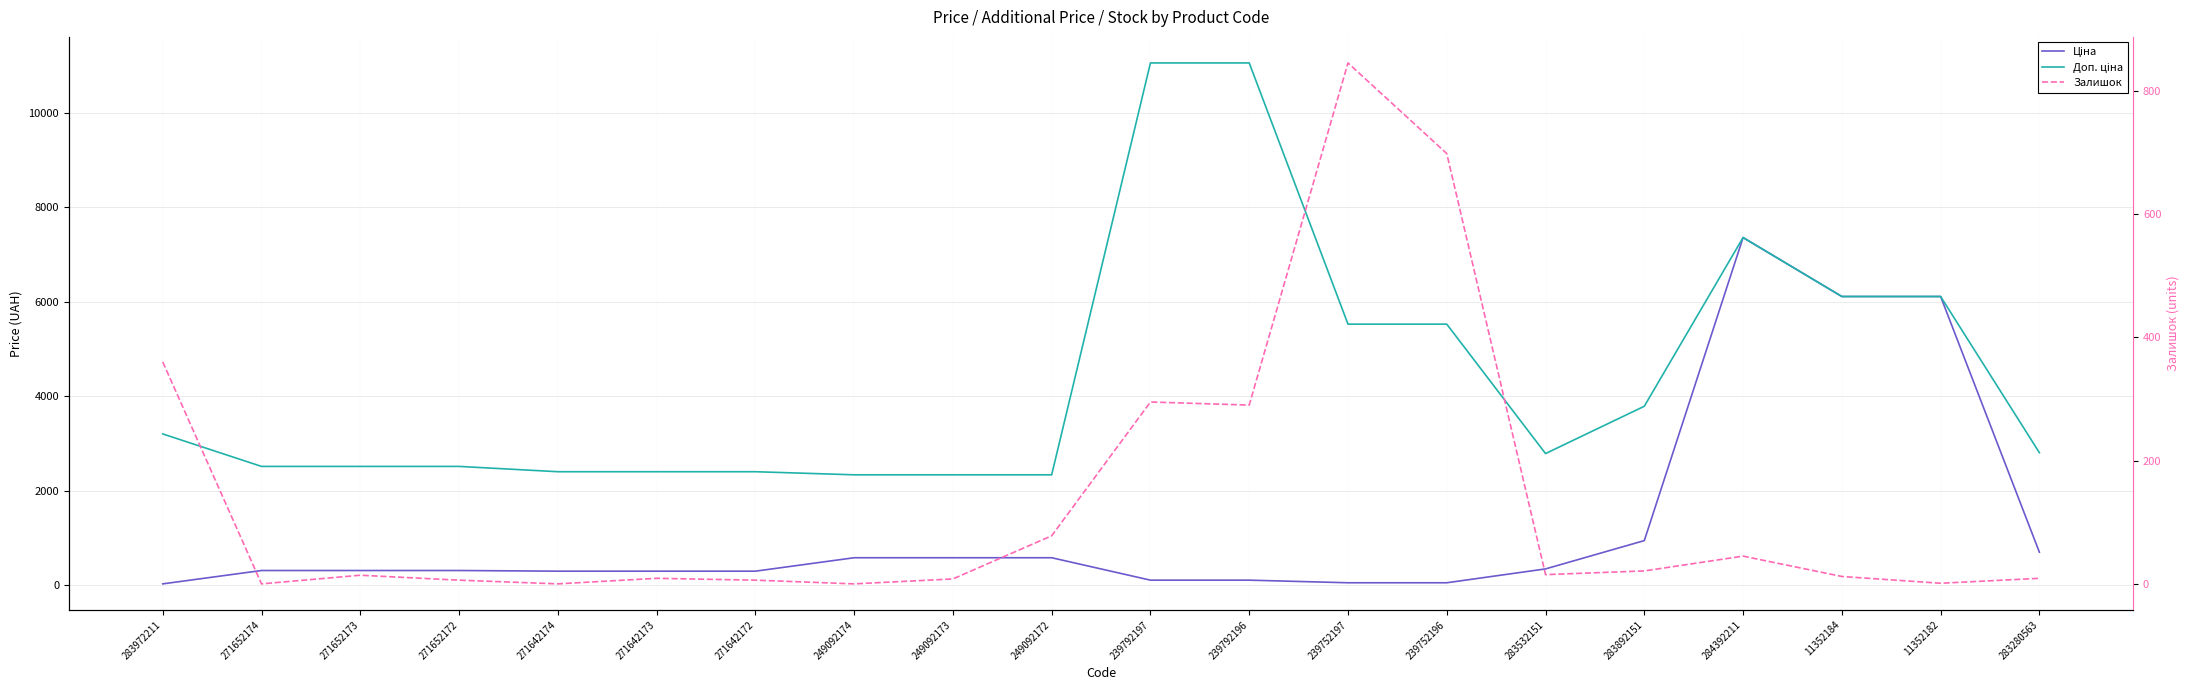

How many values in the Ціна series are below 314?

8